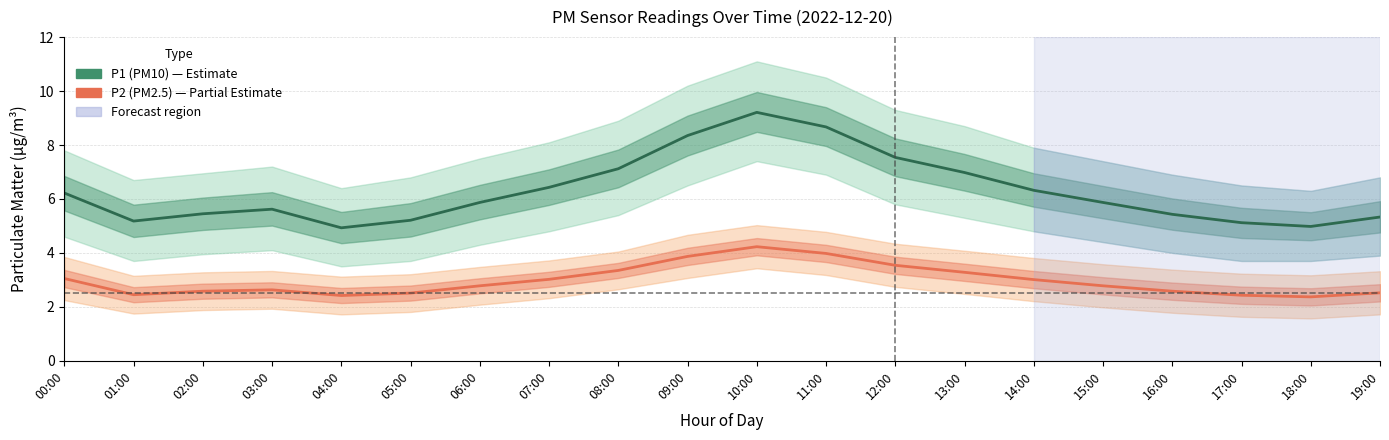

What is the total value across all series at 17:00?

7.6